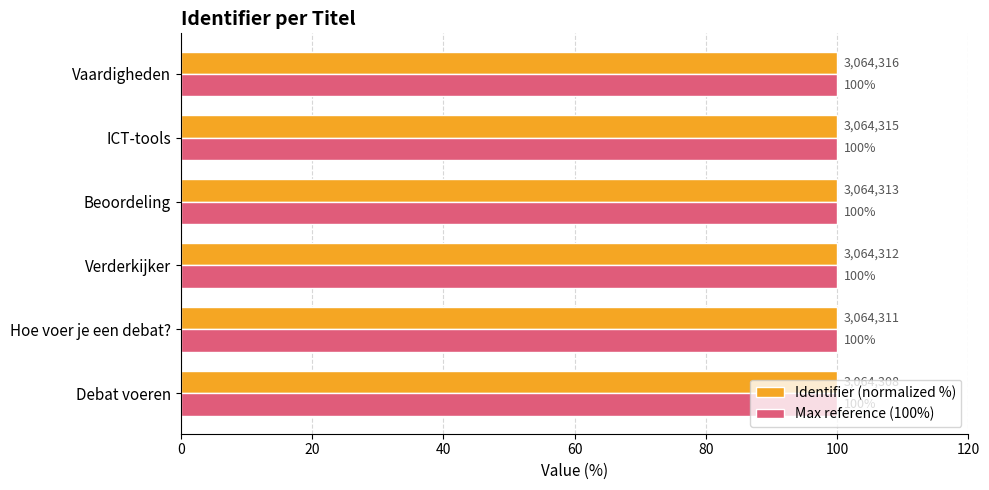

What is the average value of the Identifier (normalized %) series?

100.0